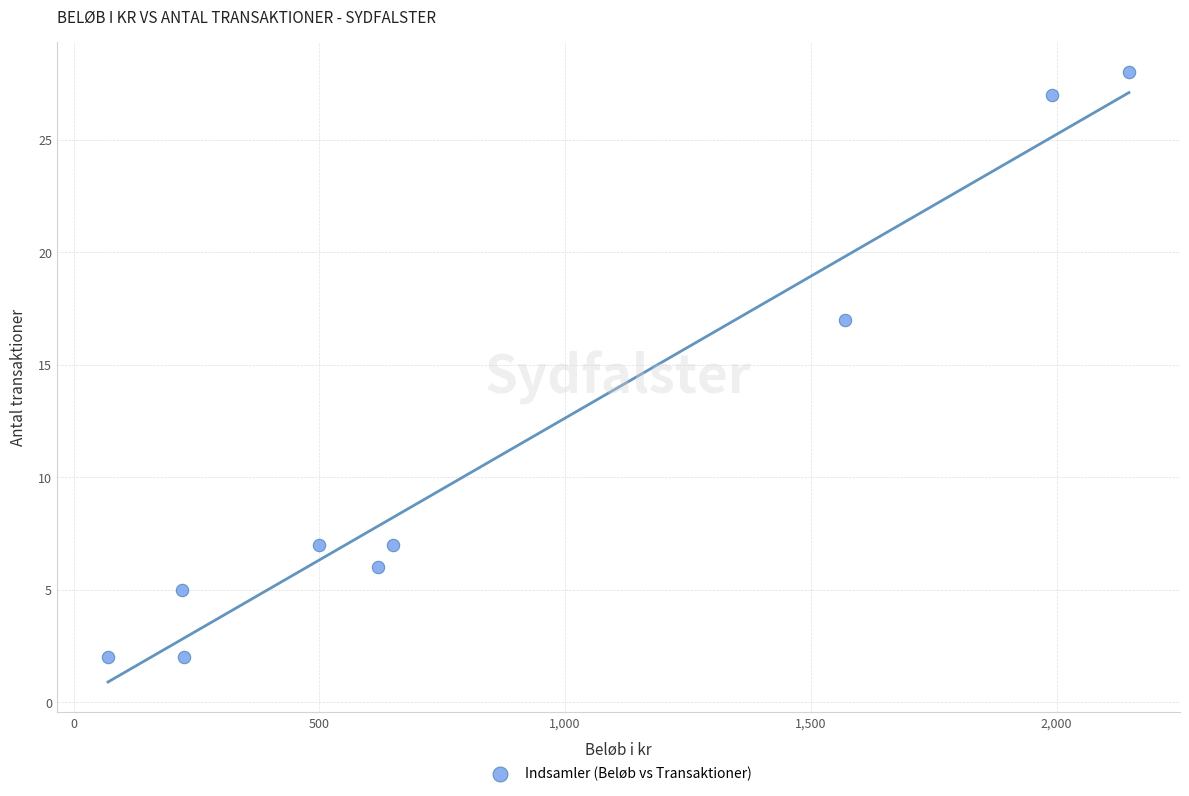

What is the range of Y values (max minus min)?

26